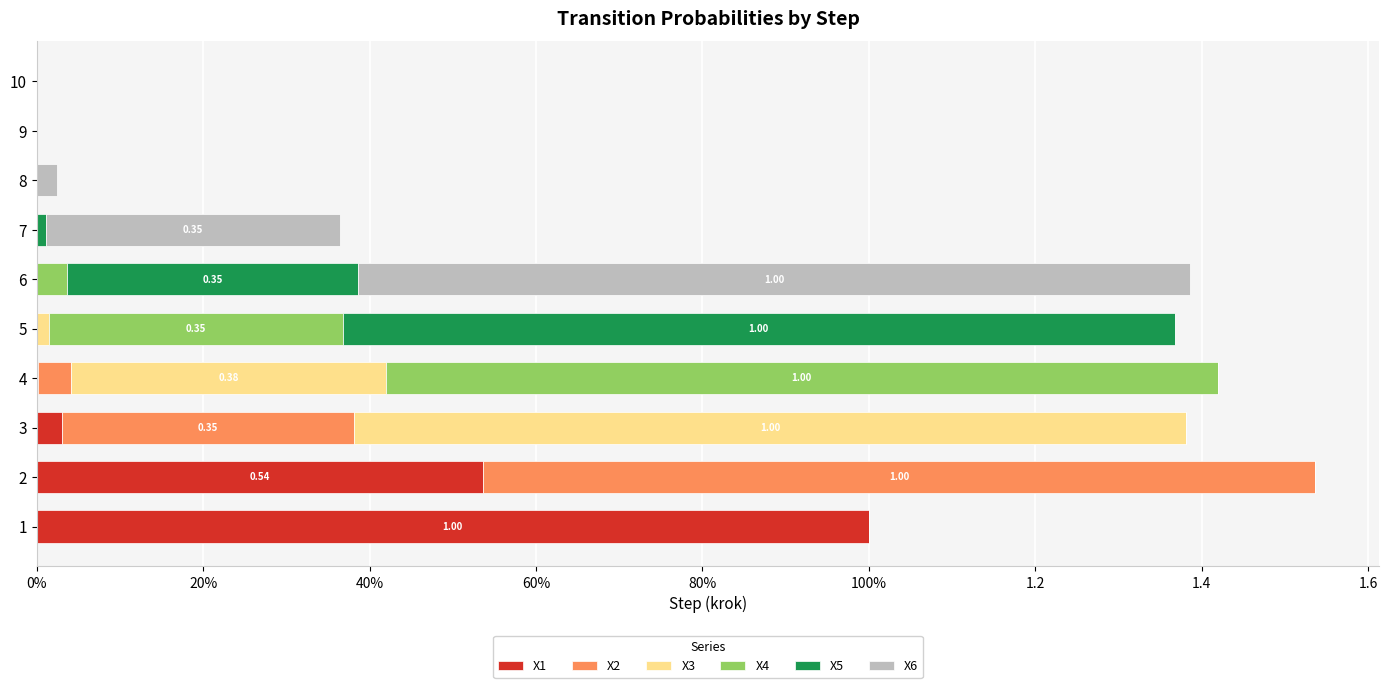

What are all the series names shown in the legend?

X1, X2, X3, X4, X5, X6